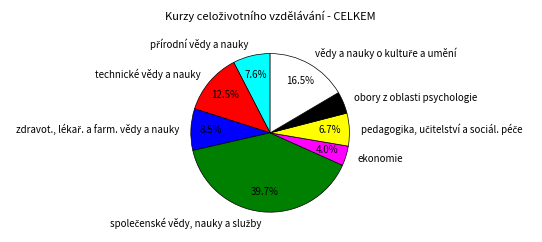

What percentage is NOT represented by technické vědy a nauky?

87.5%